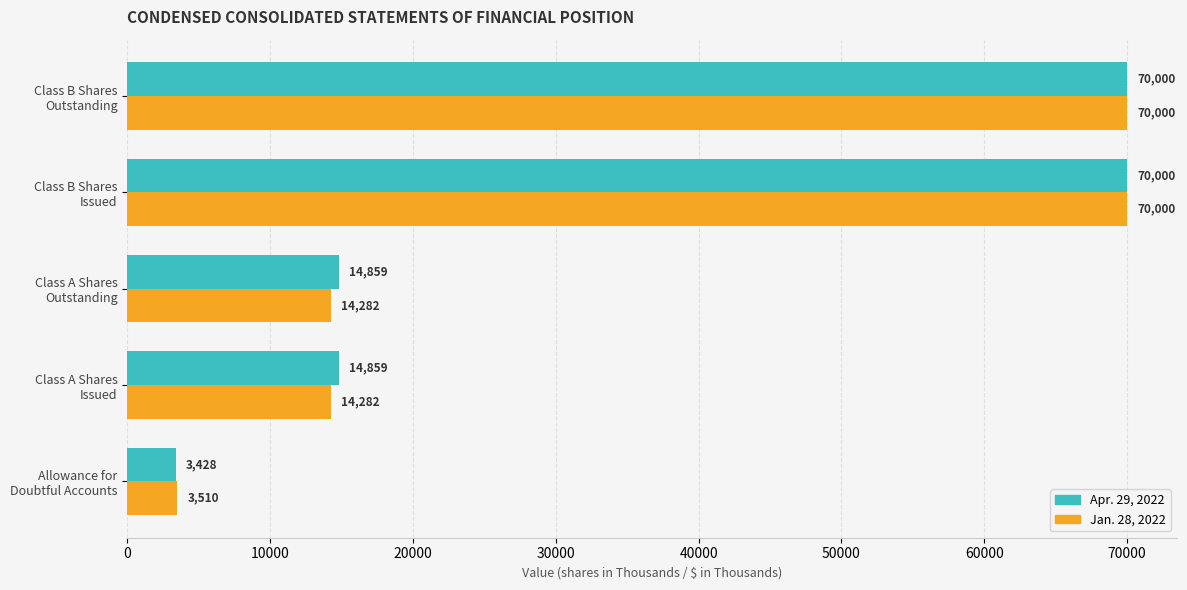

Which series has the widest spread of values?

Apr. 29, 2022